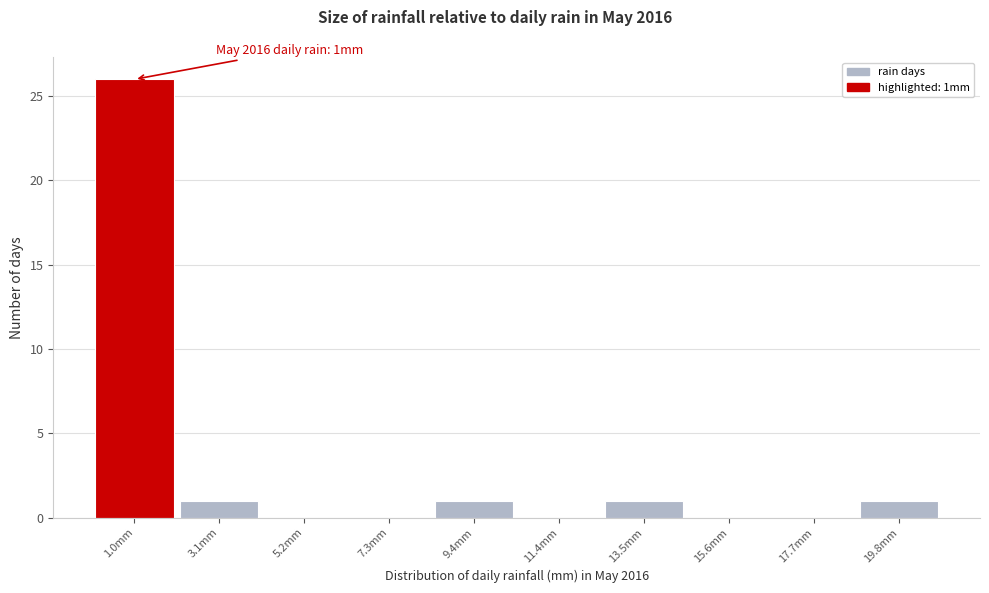

Over which range of the x-axis is the bar tallest?

0.0 to 2.0